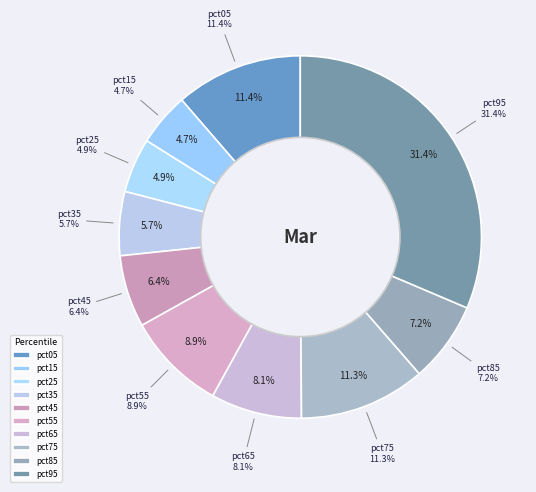

The pct25 slice represents 5% of the pie. True or false?

True